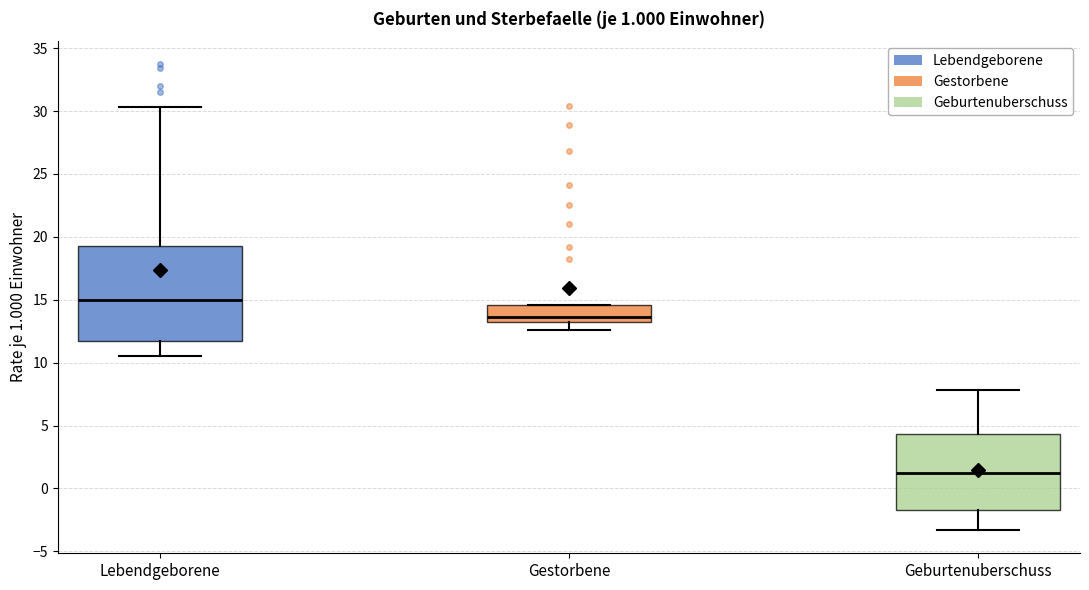

Comparing the boxes themselves (not the whiskers), which one is the tallest?

Lebendgeborene